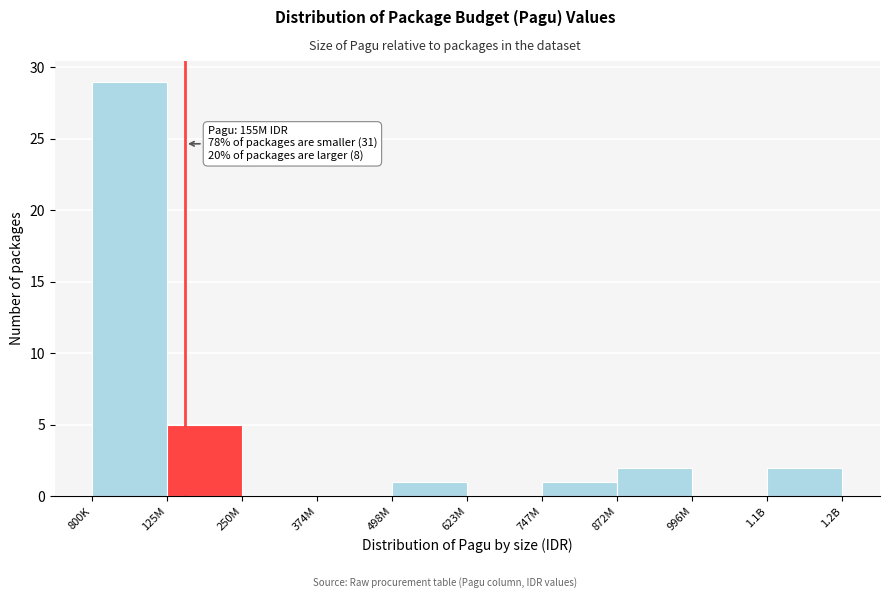

Reading left to right, what are all the values shown in this chart?

800K=29	125M=5	250M=0	374M=0	498M=1	623M=0	747M=1	872M=2	996M=0	1.1B=2